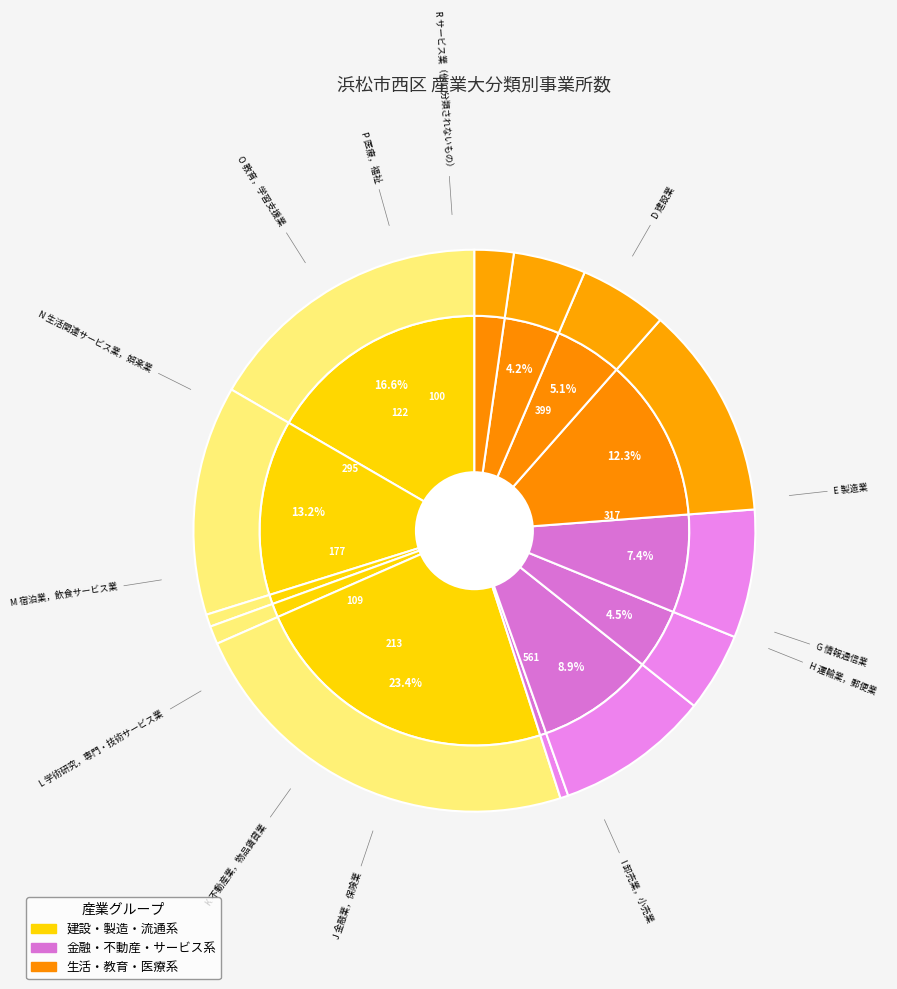

True or false: I 卸売業，小売業 accounts for 32% of the total.

False